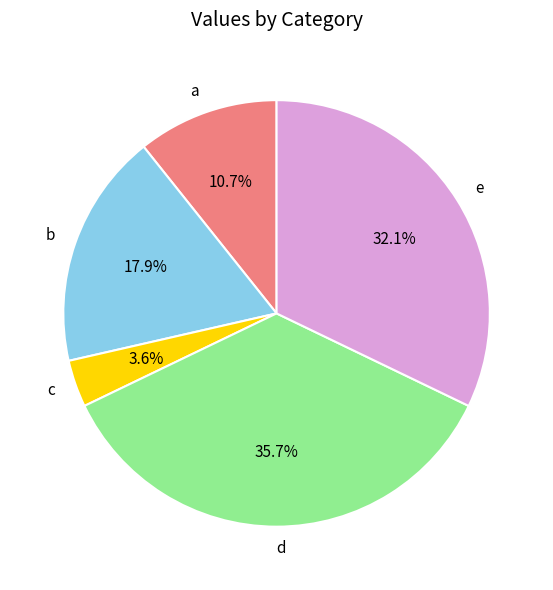

How many segments does this pie chart have?

5